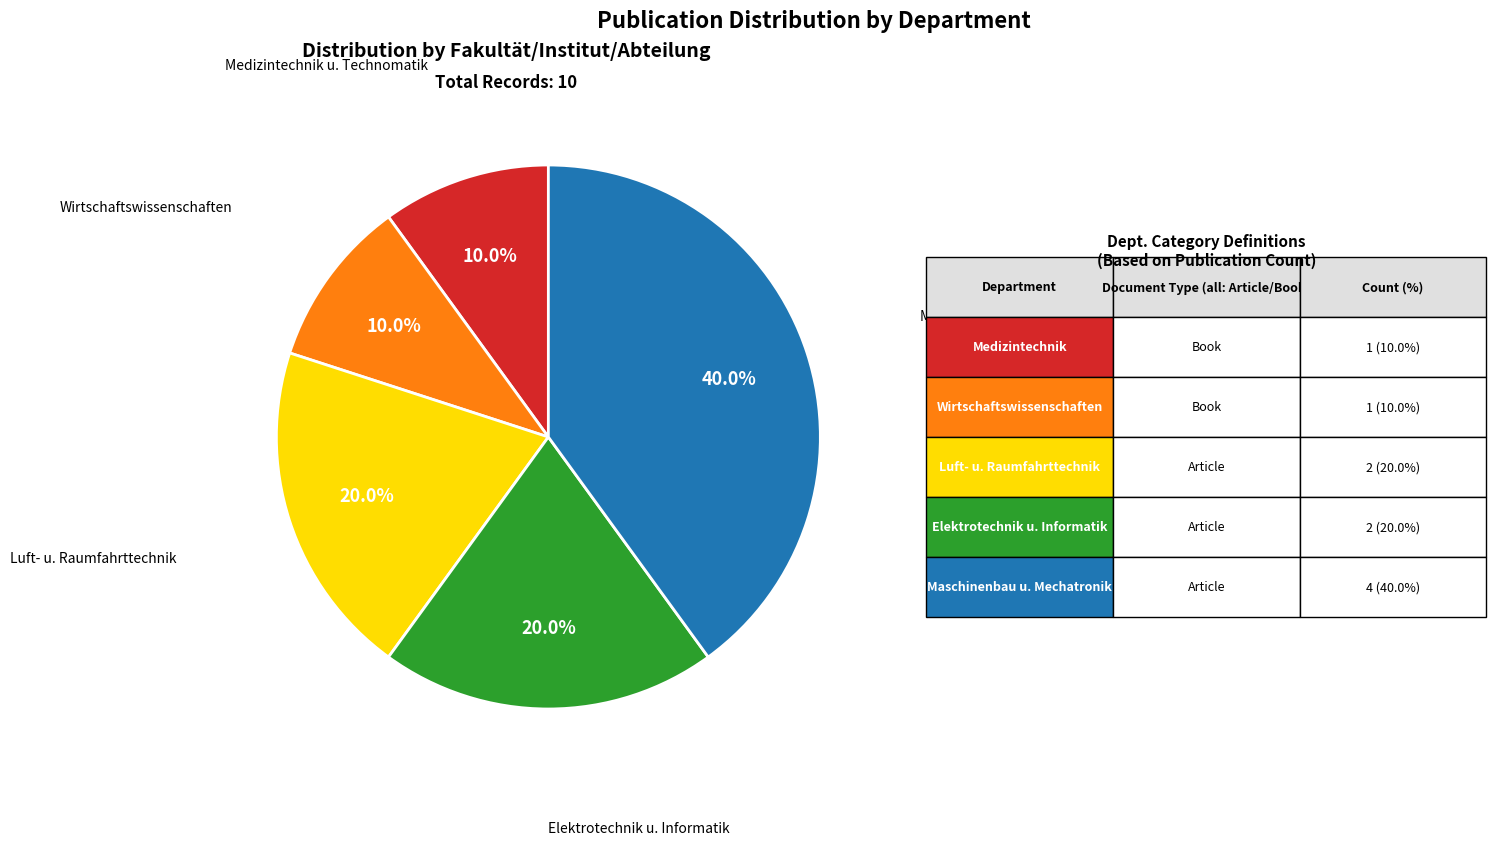

Does any single category account for the majority?

No